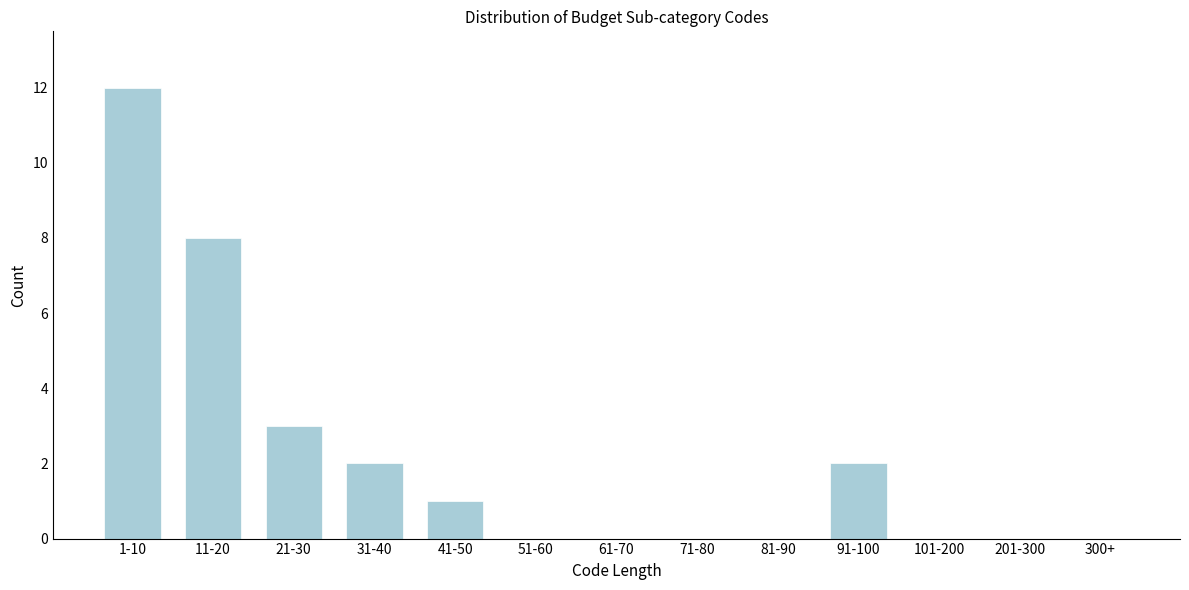

Reading right to left, what are all the values shown in this chart?

300+=0	201-300=0	101-200=0	91-100=2	81-90=0	71-80=0	61-70=0	51-60=0	41-50=1	31-40=2	21-30=3	11-20=8	1-10=12